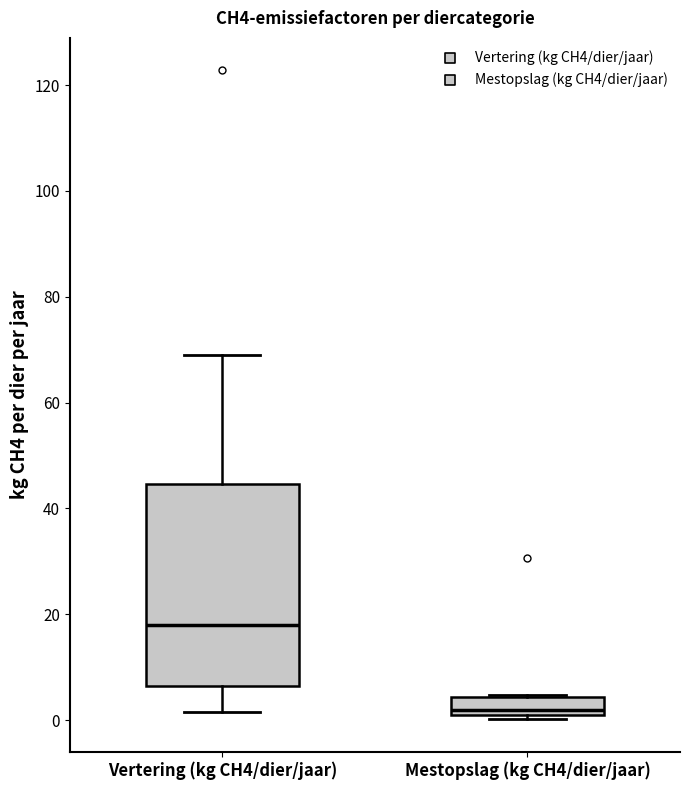

Comparing the boxes themselves (not the whiskers), which one is the tallest?

Vertering (kg CH4/dier/jaar)